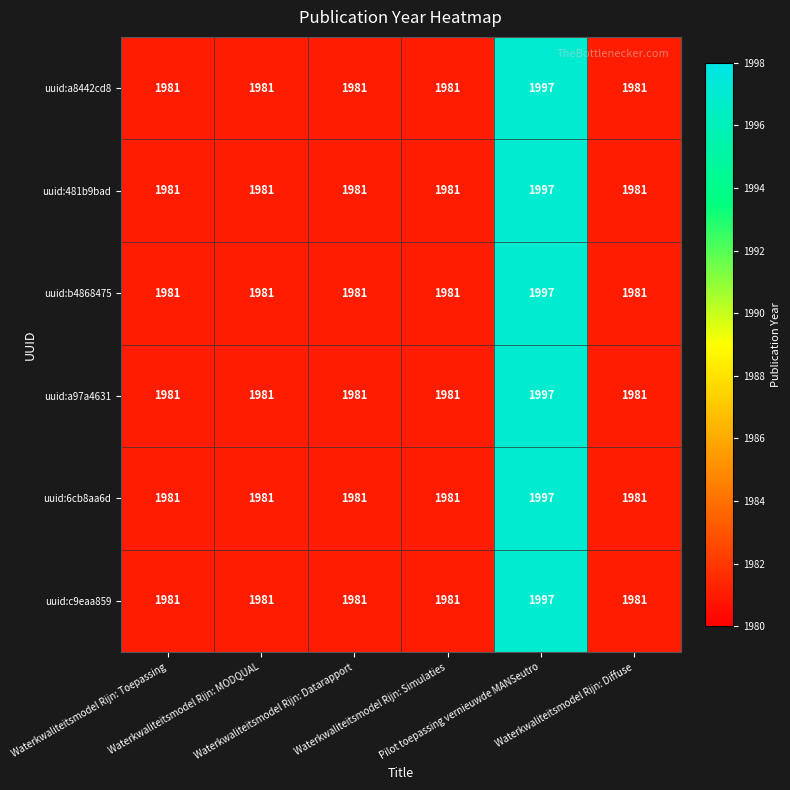

What is the average value of the uuid:a97a4631 series?

1984